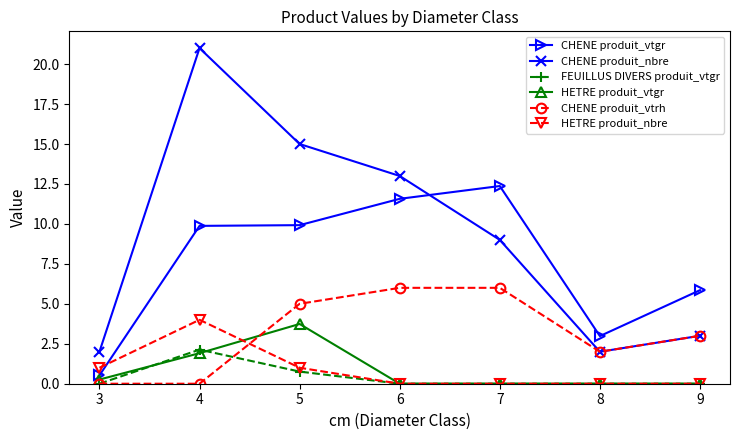

At which label does CHENE produit_vtrh first exceed 3?

5